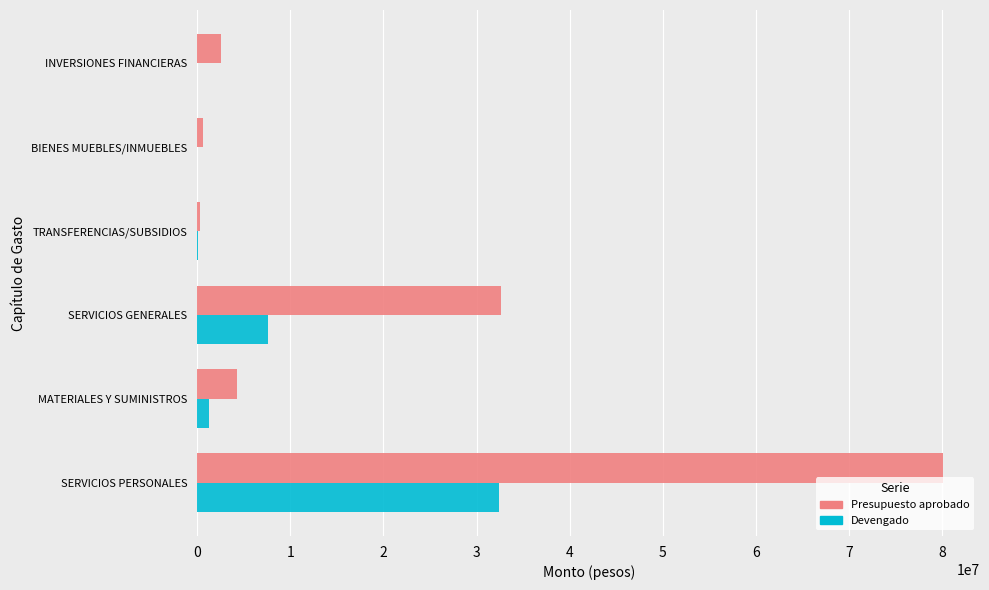

Which series has the largest total across all categories?

Presupuesto aprobado